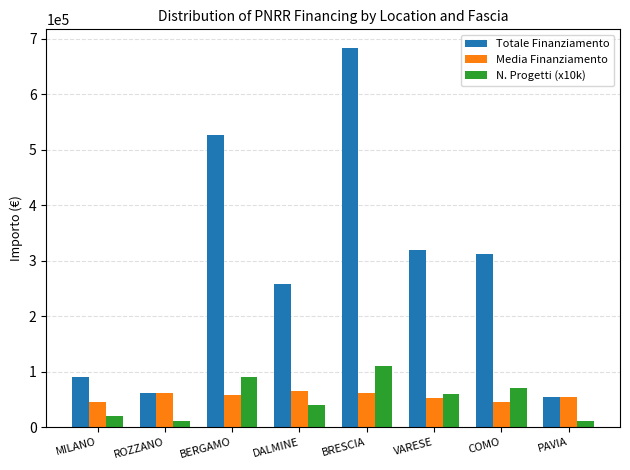

At which label does N. Progetti (x10k) first exceed 60000?

BERGAMO